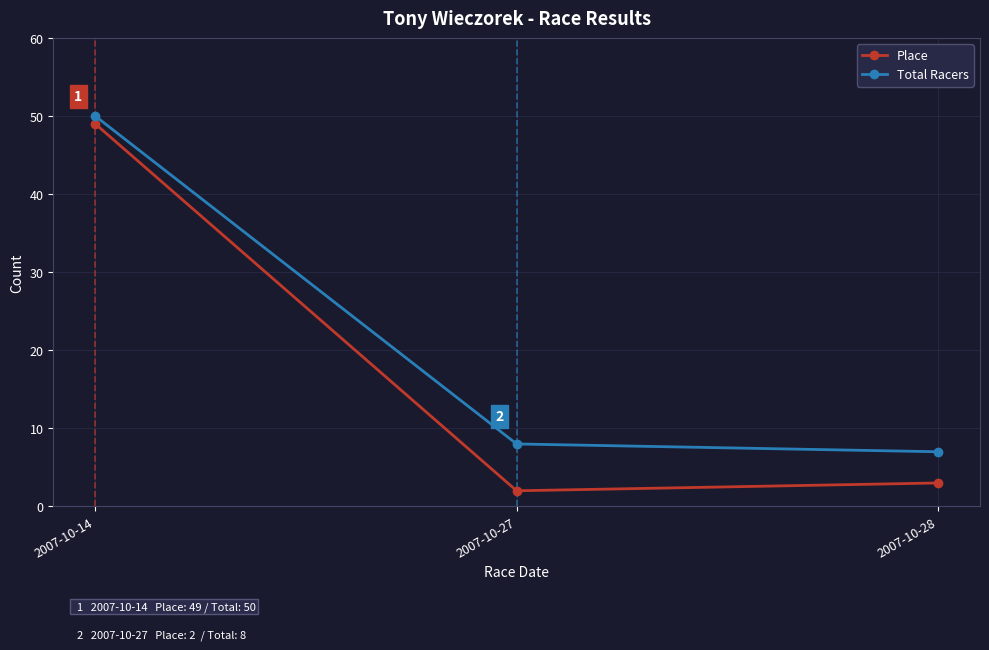

What is the difference between the highest and lowest values at 2007-10-14?

1